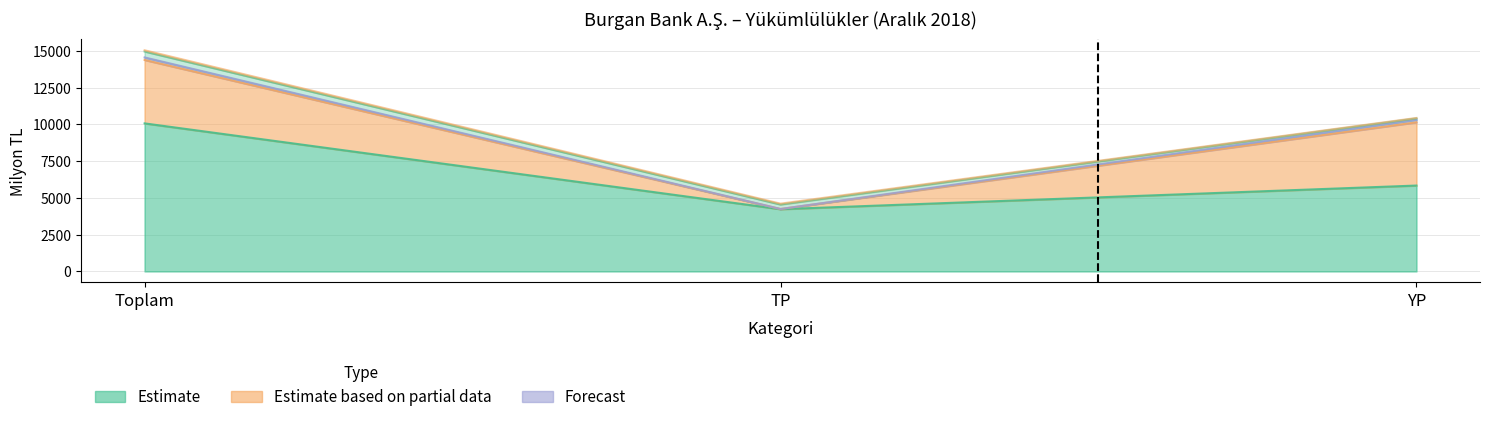

Which label corresponds to the largest value in the chart?

Toplam